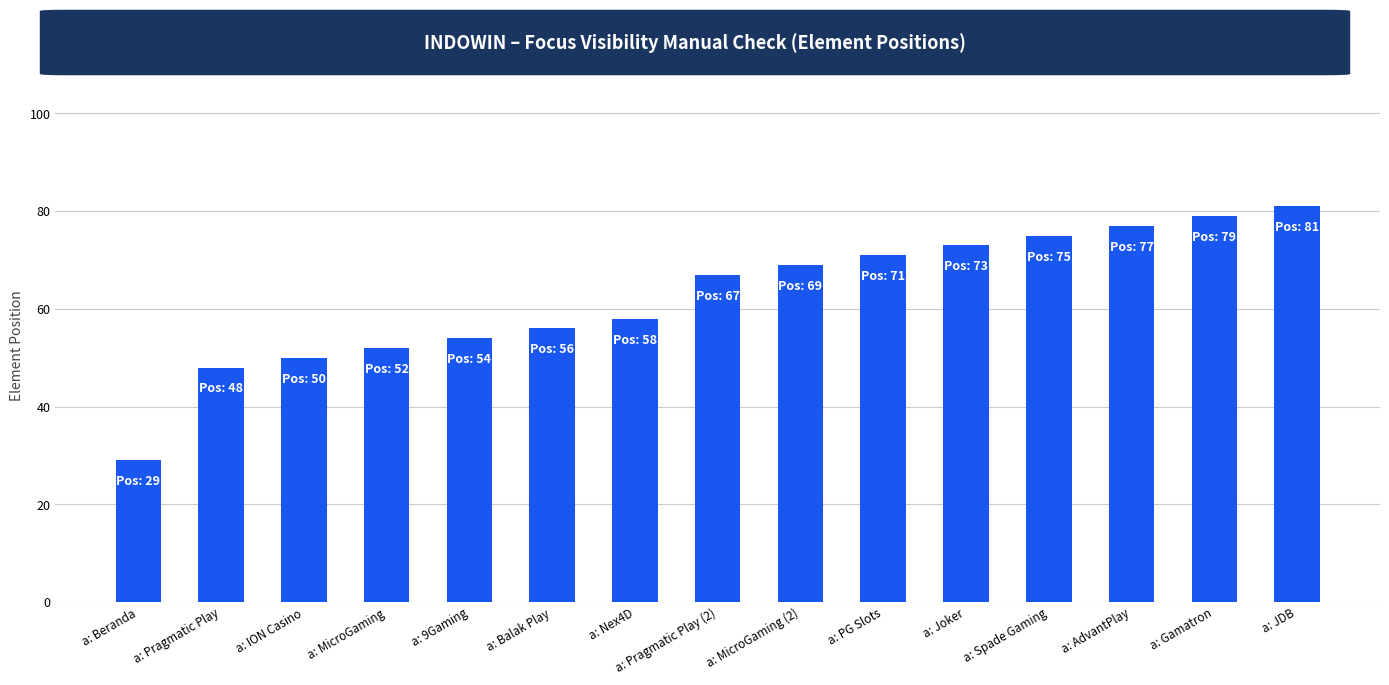

Reading left to right, list all the values displayed in this chart.

29	48	50	52	54	56	58	67	69	71	73	75	77	79	81